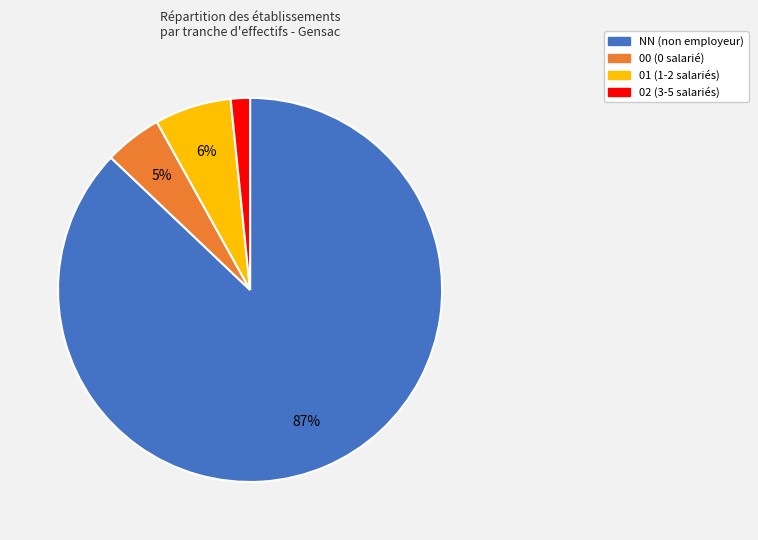

True or false: 02 accounts for 2% of the total.

True